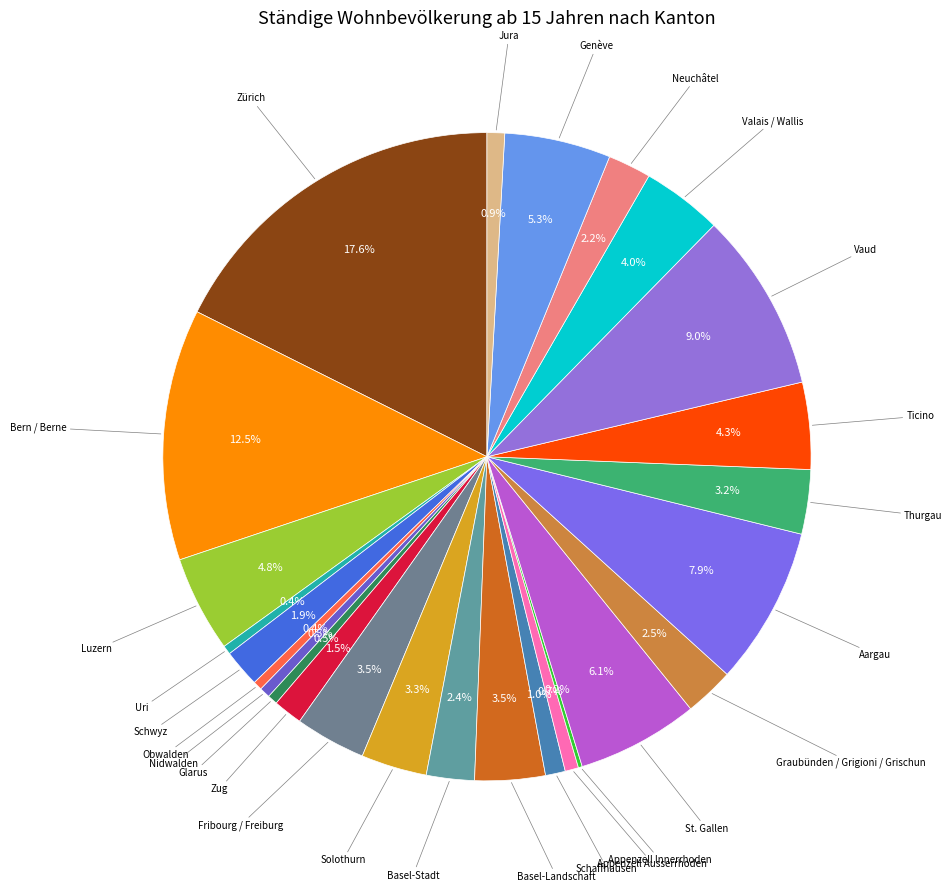

Which category has the biggest portion of the pie?

Zürich